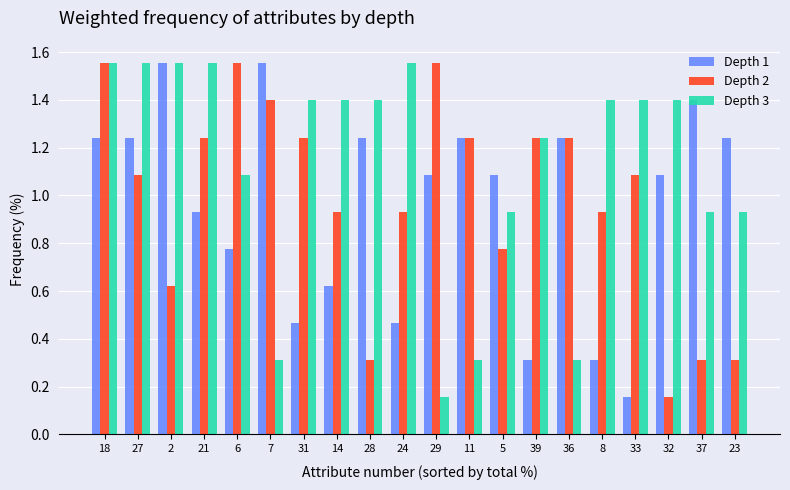

How many groups of bars are there?

20